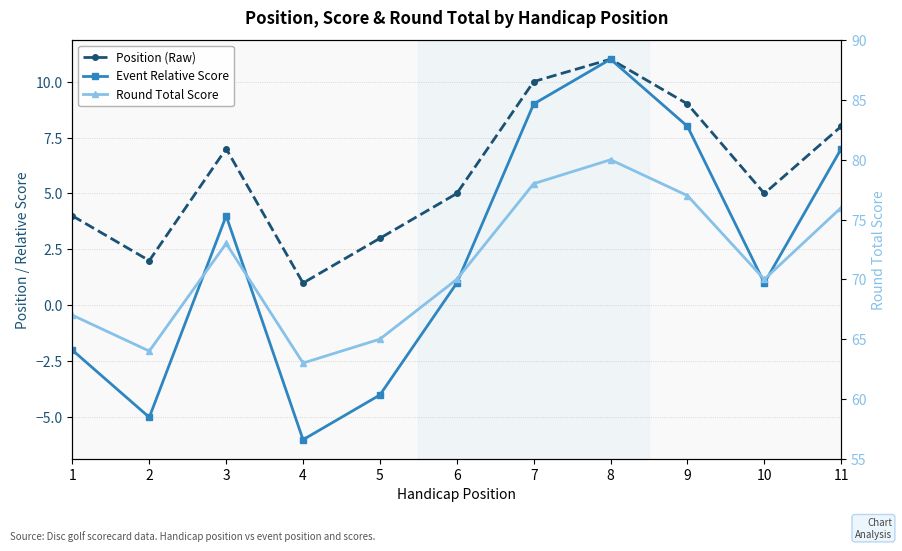

How many values in the Round Total Score series are below 70?

4